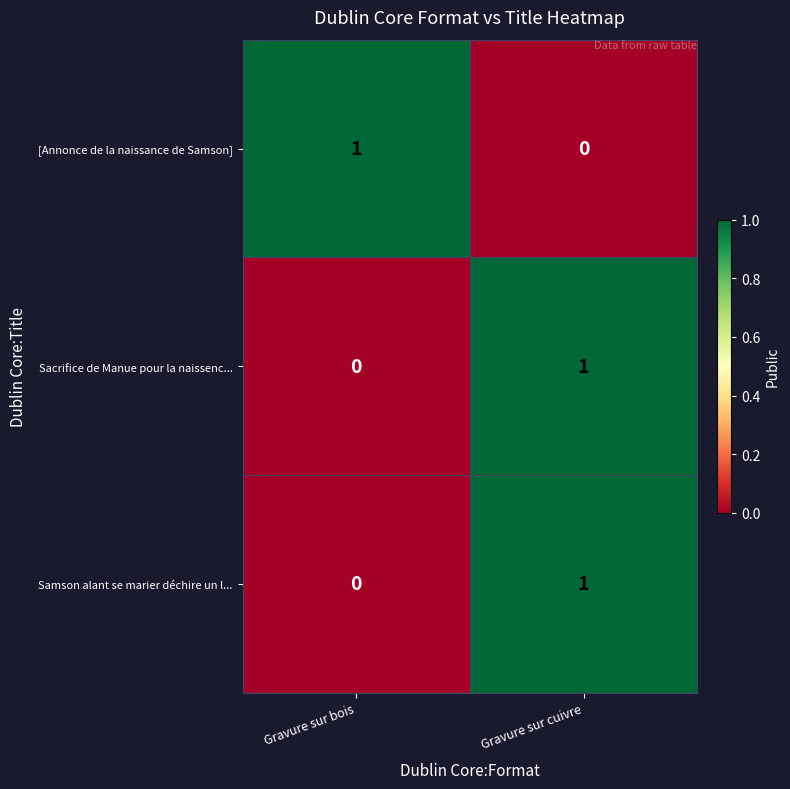

Reading left to right, what are all the values shown in this chart?

[Annonce de la naissance de Samson]: 1	0
Sacrifice de Manue pour la naissenc...: 0	1
Samson alant se marier déchire un l...: 0	1